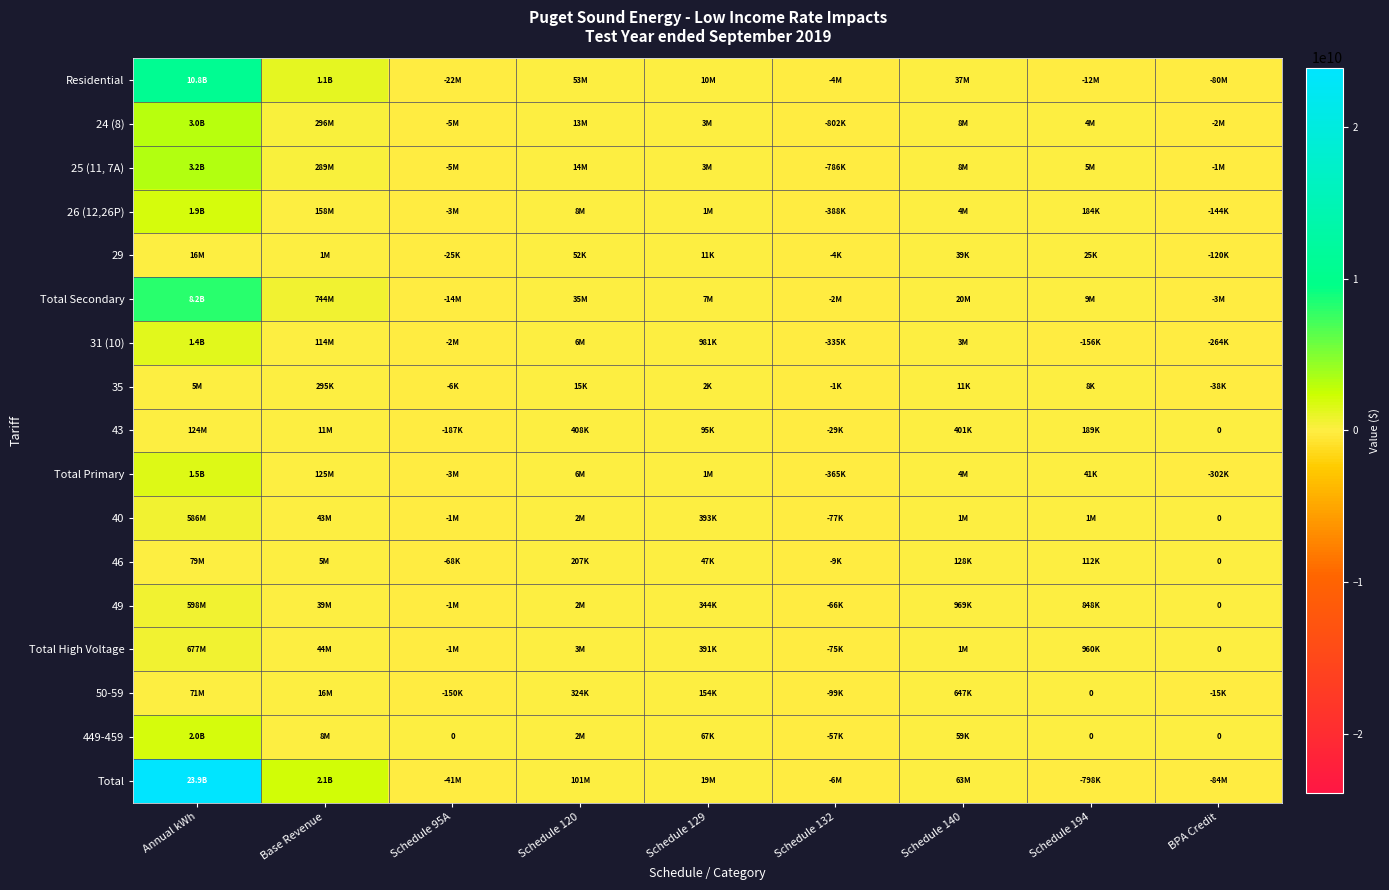

What is the maximum value shown in the chart?

23908883000